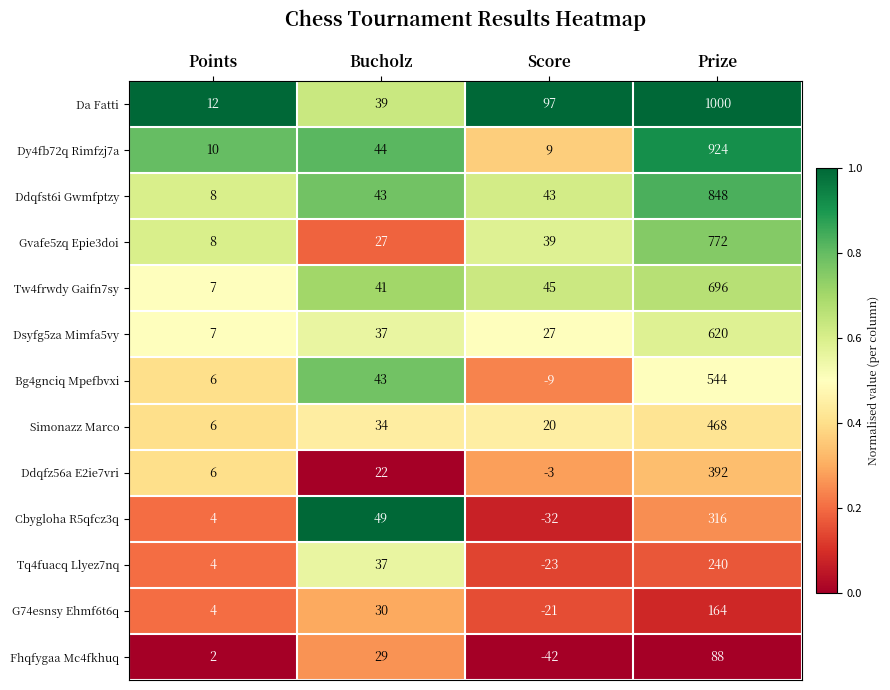

Rank the categories by Da Fatti value from highest to lowest.

Prize, Score, Bucholz, Points